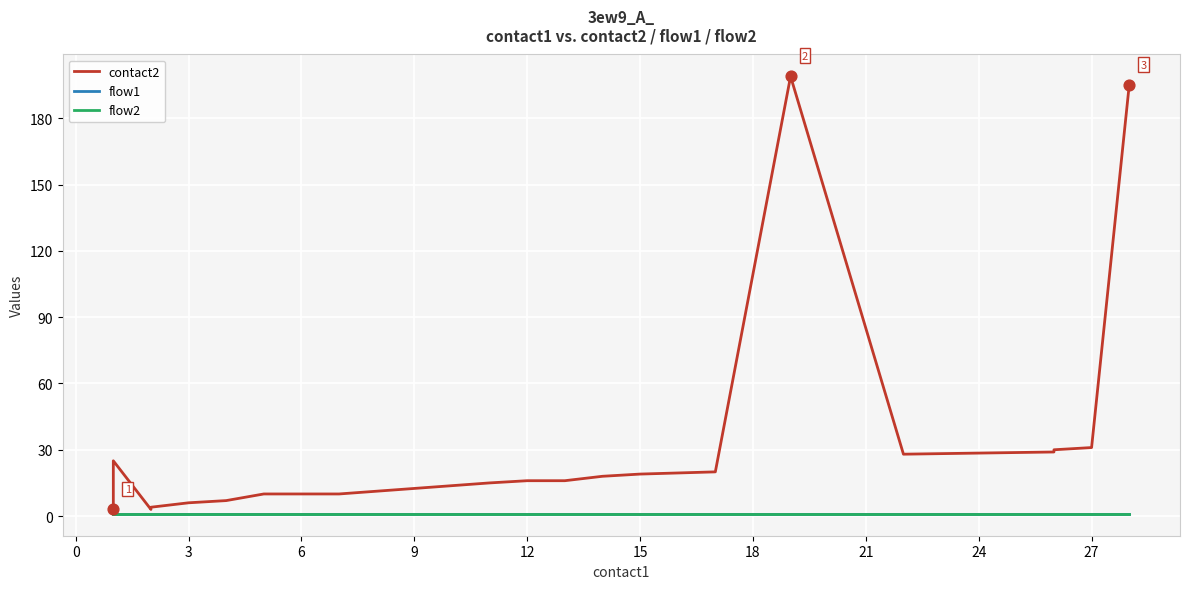

Which series has the largest Y range (max minus min)?

contact2